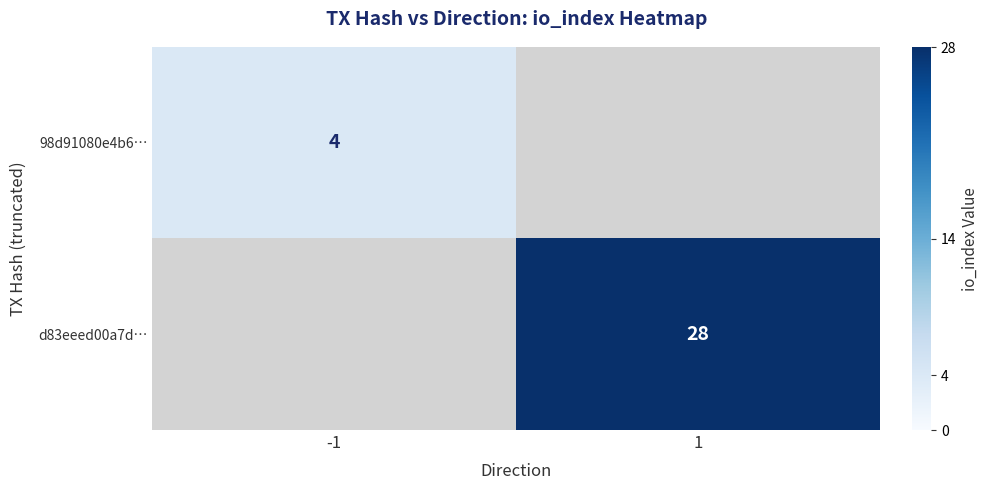

Is it true that 98d91080e4b6… equals 1 at -1?

False